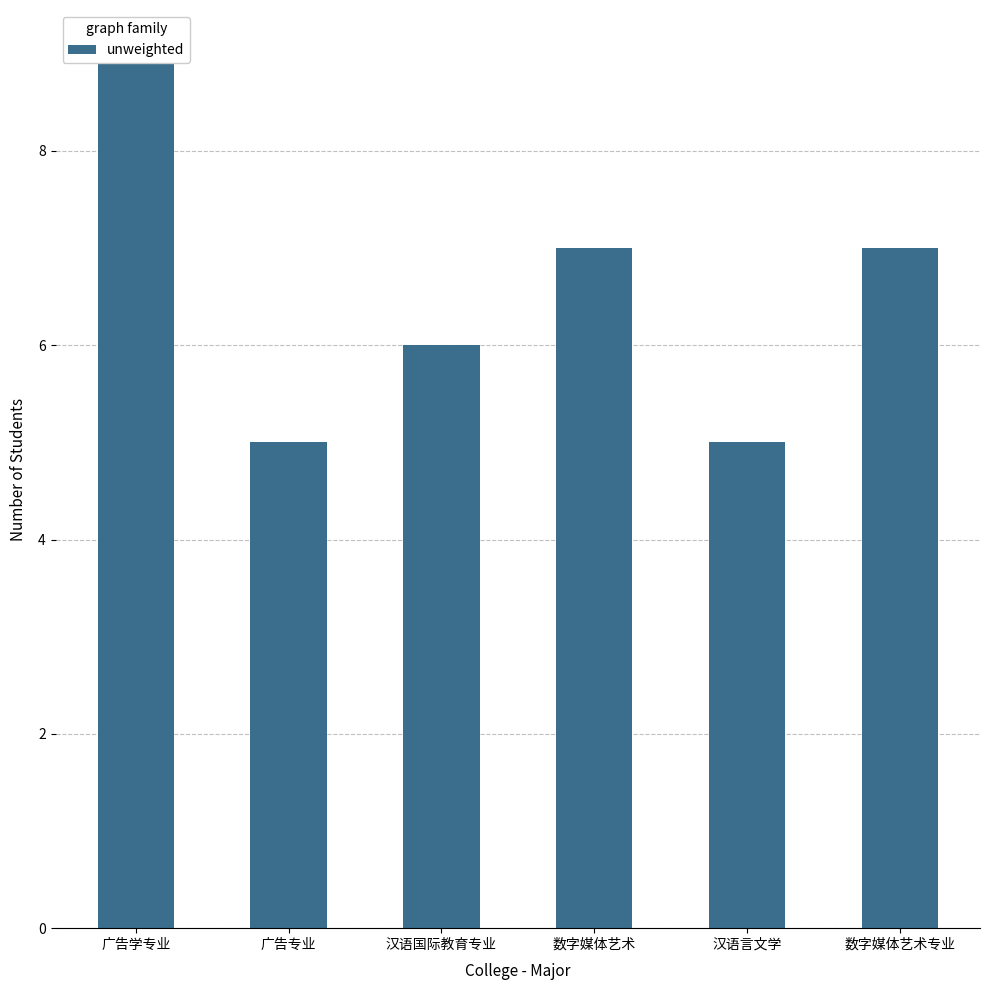

Count the number of data series in this chart.

1